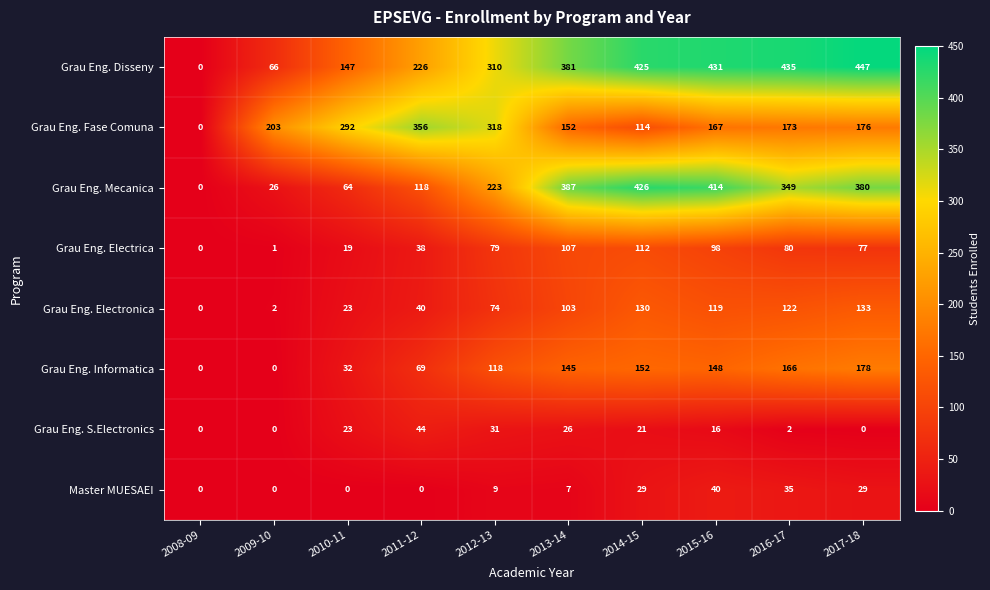

How many data points in Grau Eng. Mecanica are less than 349?

5